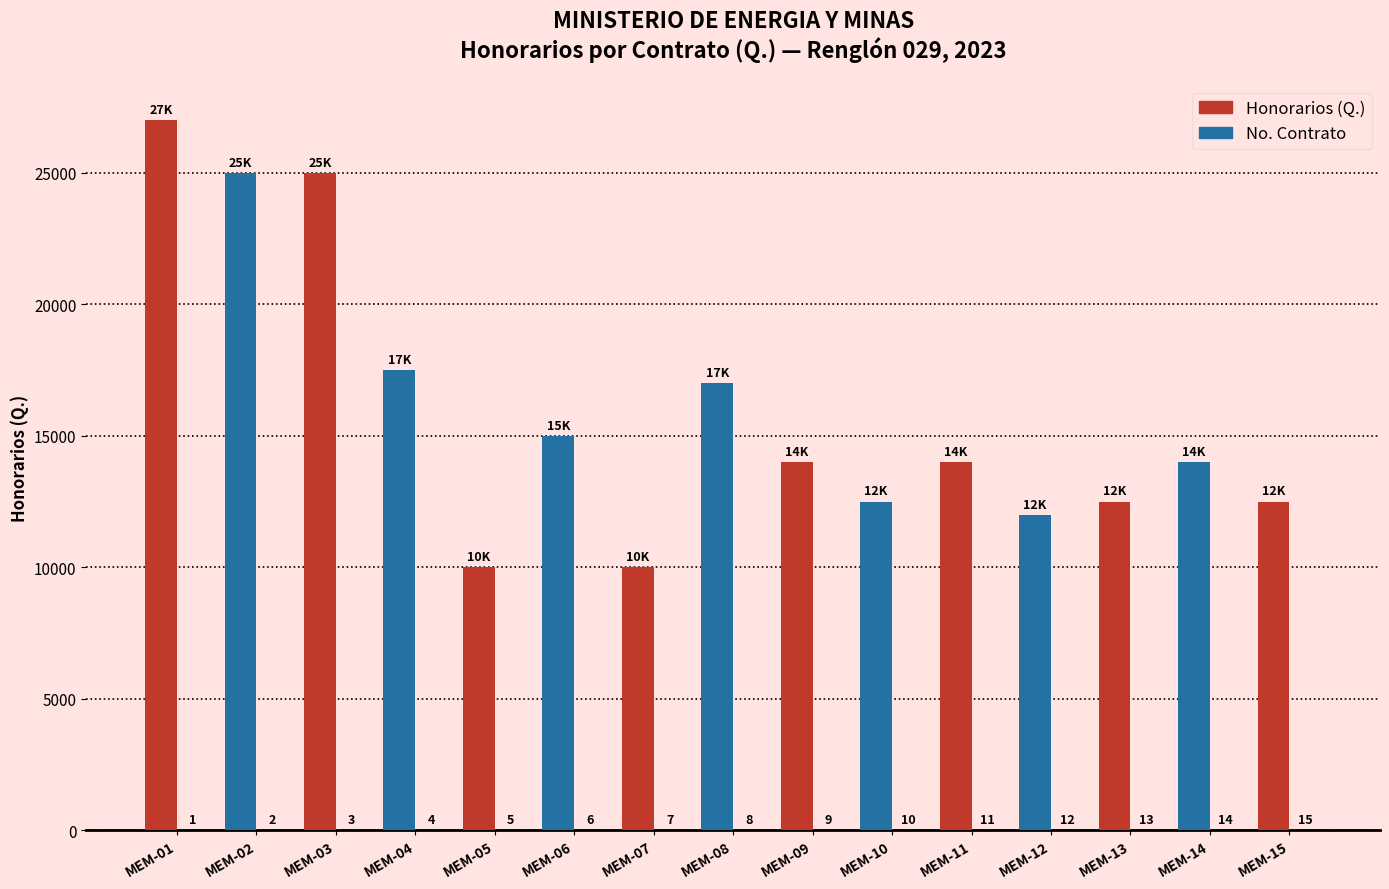

Which series has the largest total across all categories?

Honorarios (Q.)